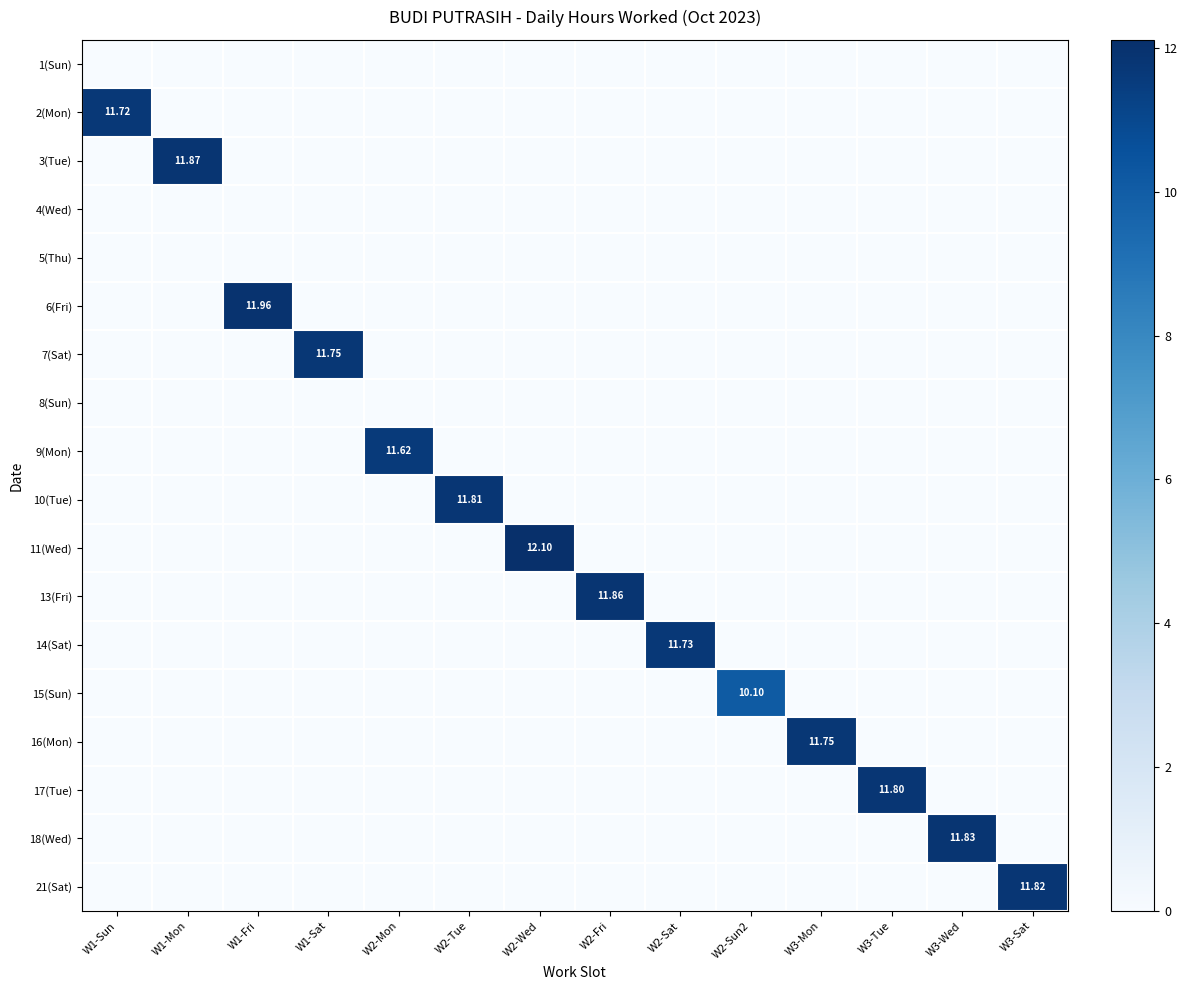

Is it true that 2(Mon) equals 11.7 at W1-Sun?

True